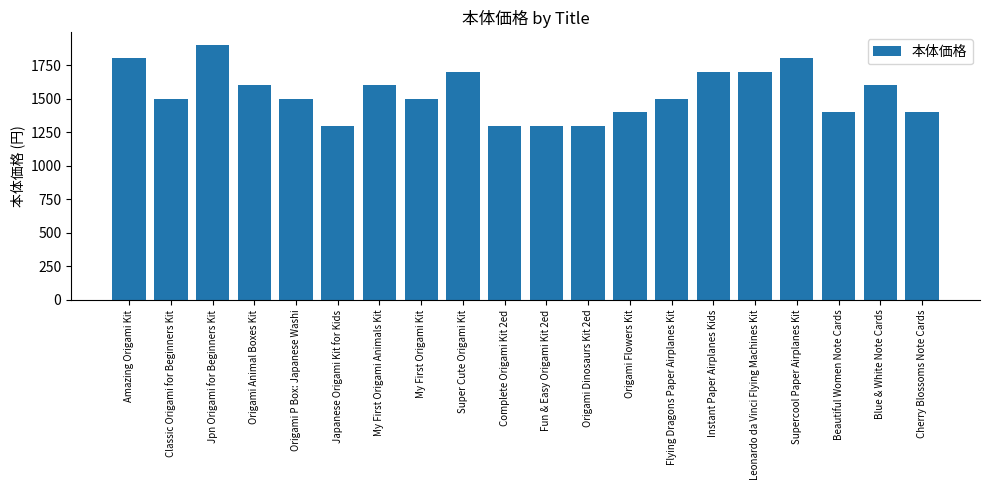

What is the sum of the values at Beautiful Women Note Cards and Origami Flowers Kit?

2800